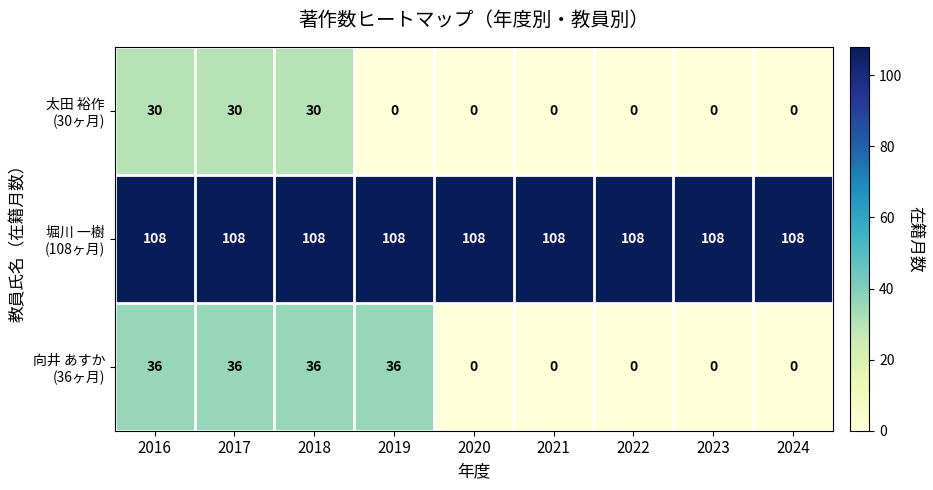

What is the difference between the highest and lowest values at 2020?

108